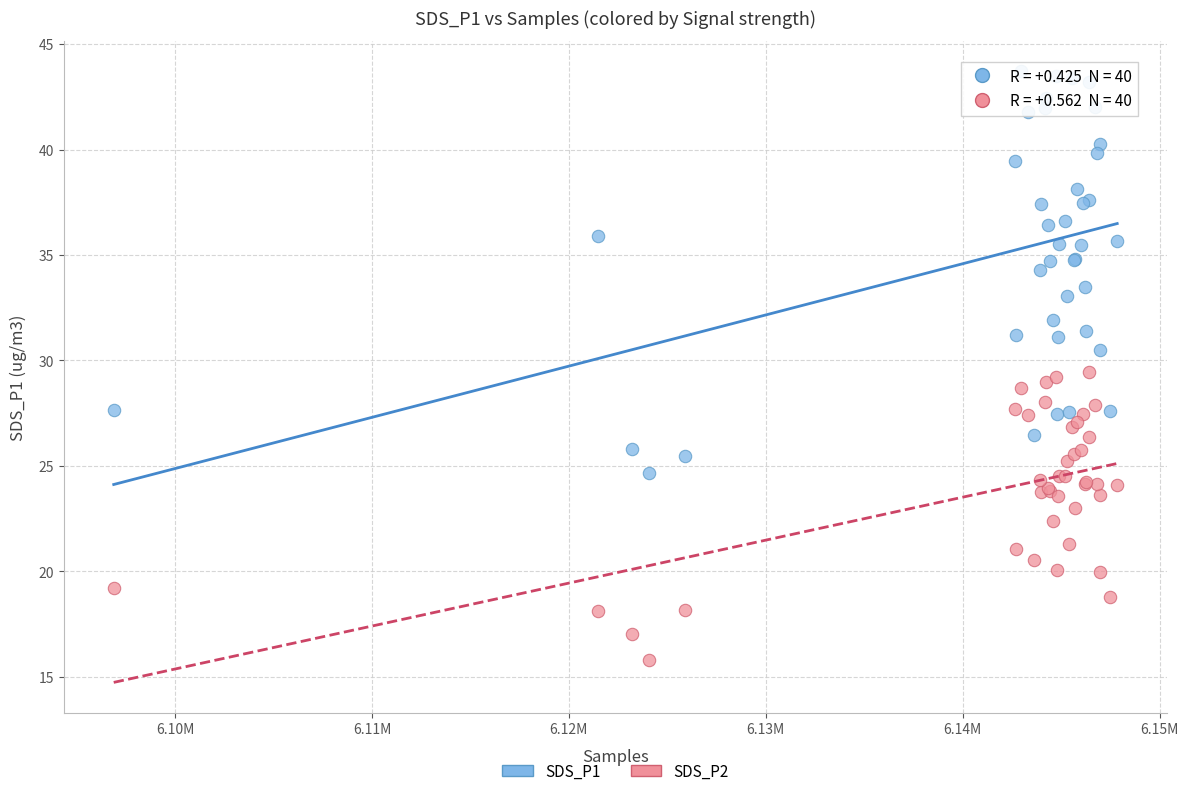

Which series contains the highest Y value?

SDS_P1